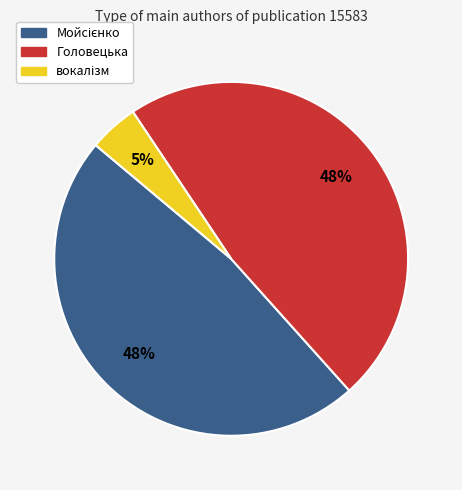

What percentage is the Головецька slice, to the nearest percent?

48%